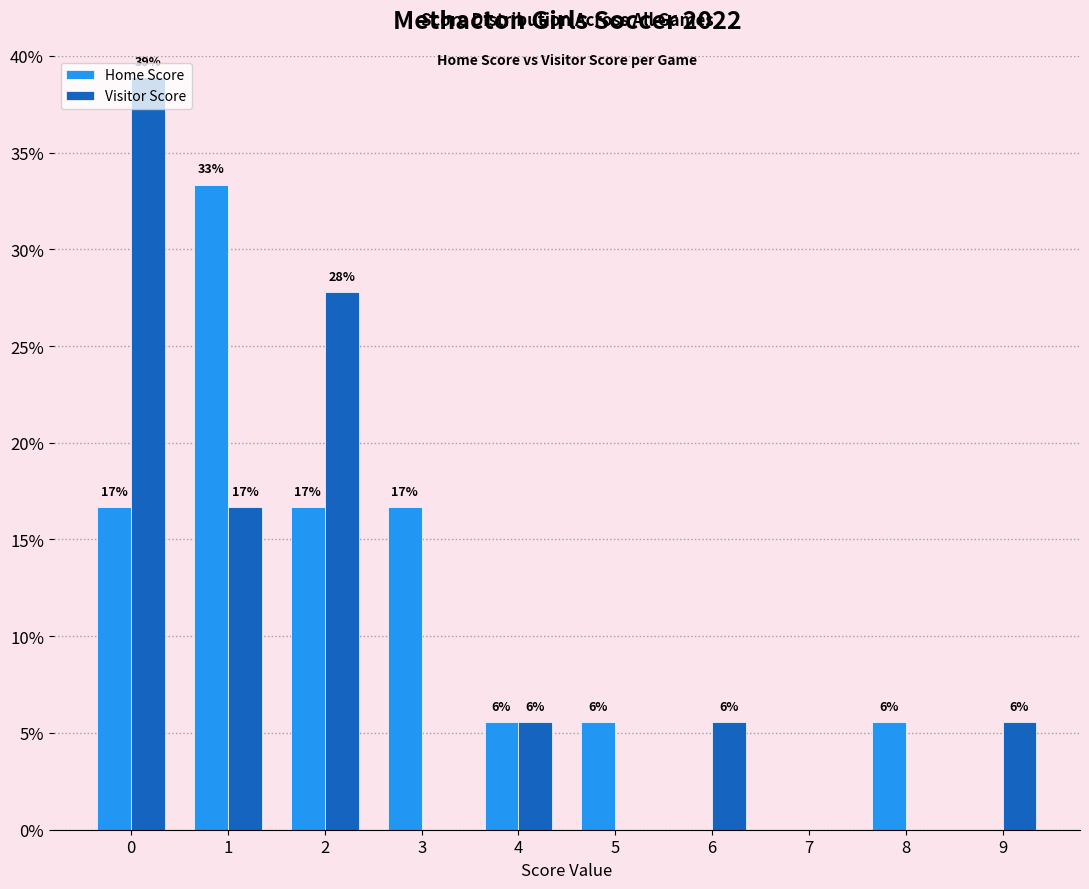

What is the greatest value displayed?

38.9